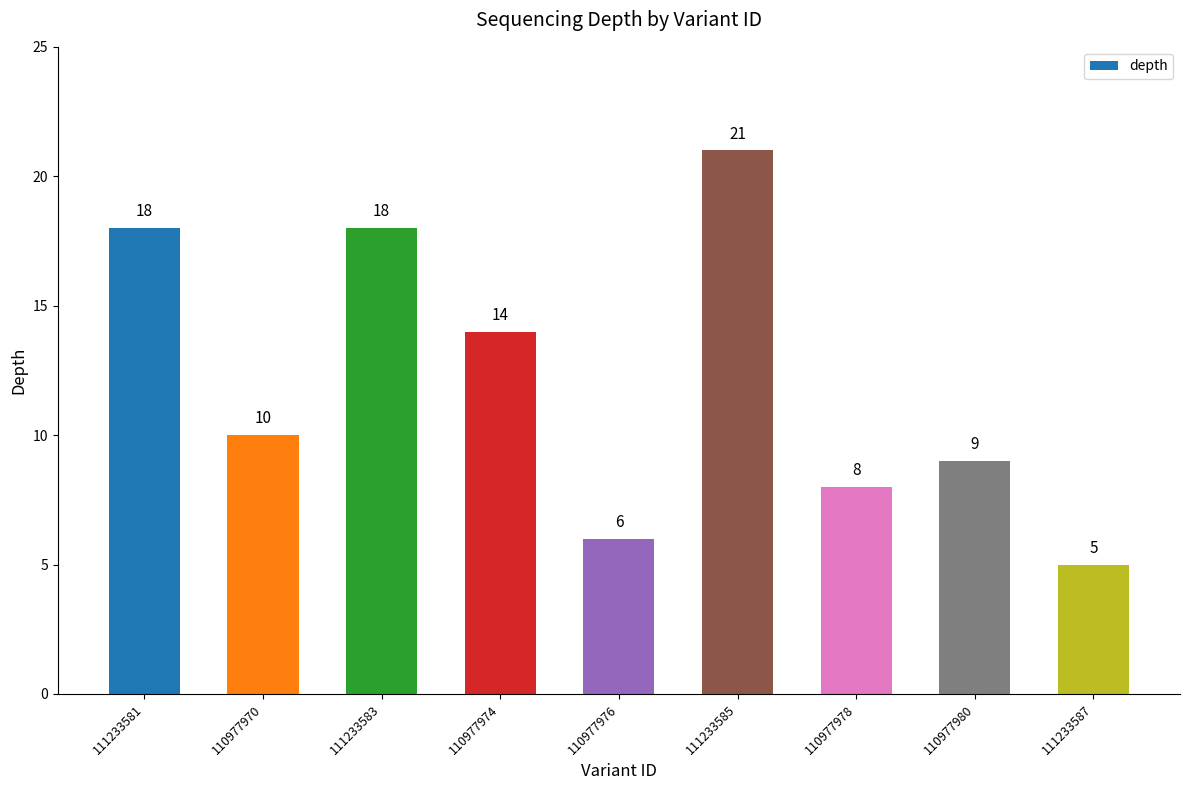

Does the chart contain any negative values?

No